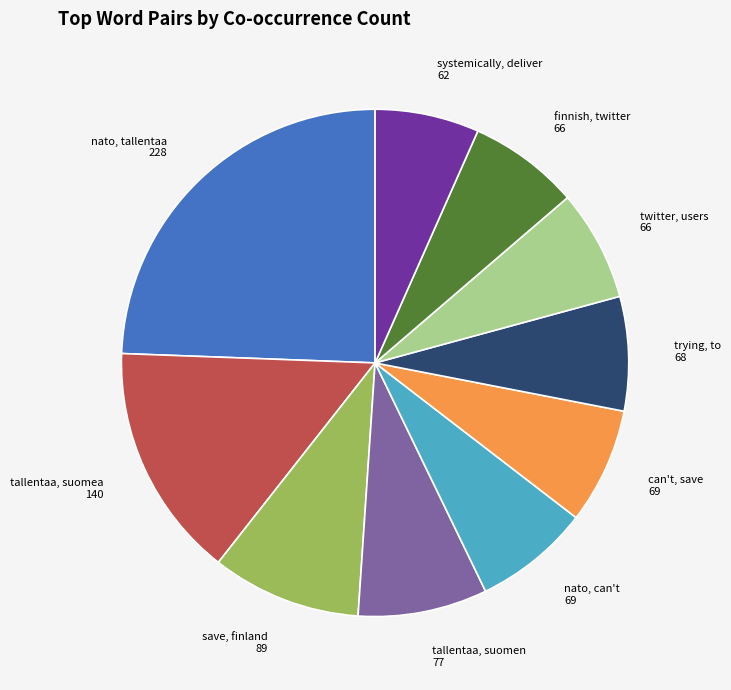

Is it true that can't, save 69 is 7% of the pie?

True